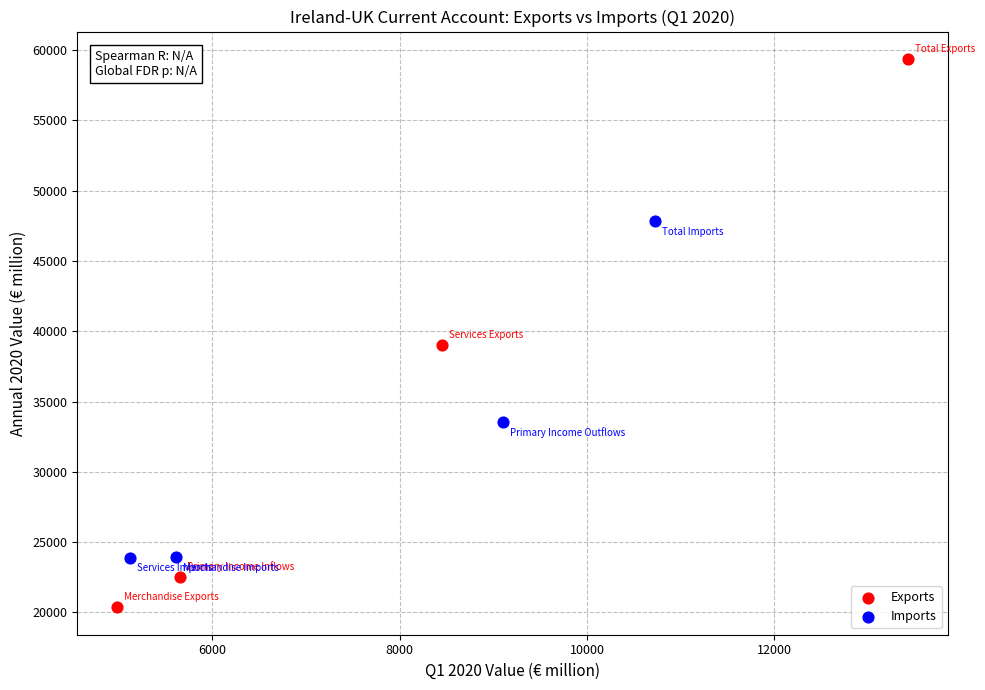

Which series has the widest spread of Y values?

Exports